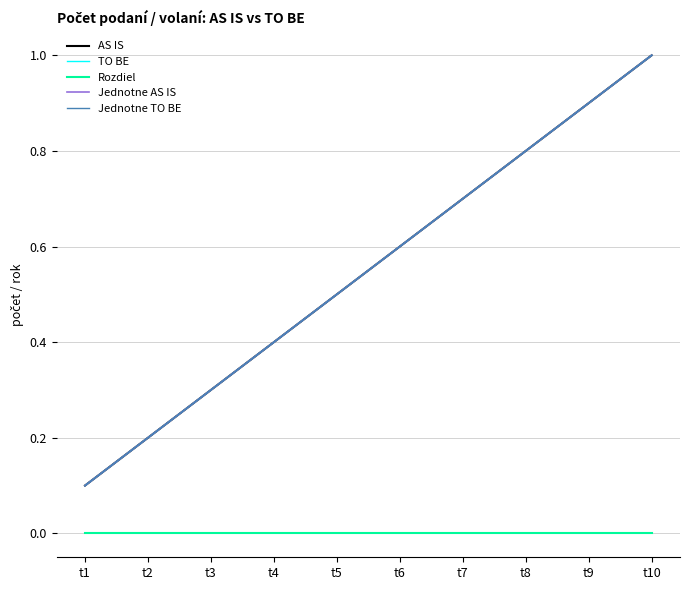

How many lines are shown in the chart?

5